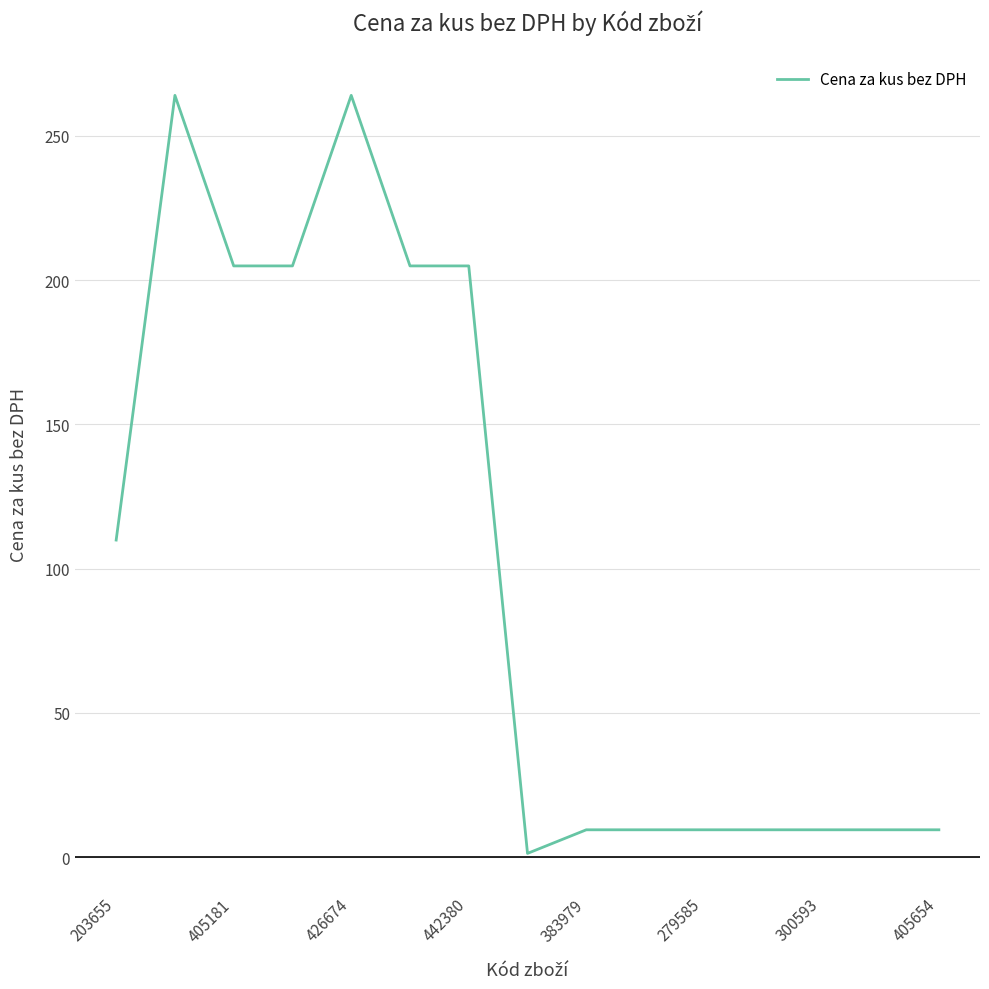

What is the average value?

101.7